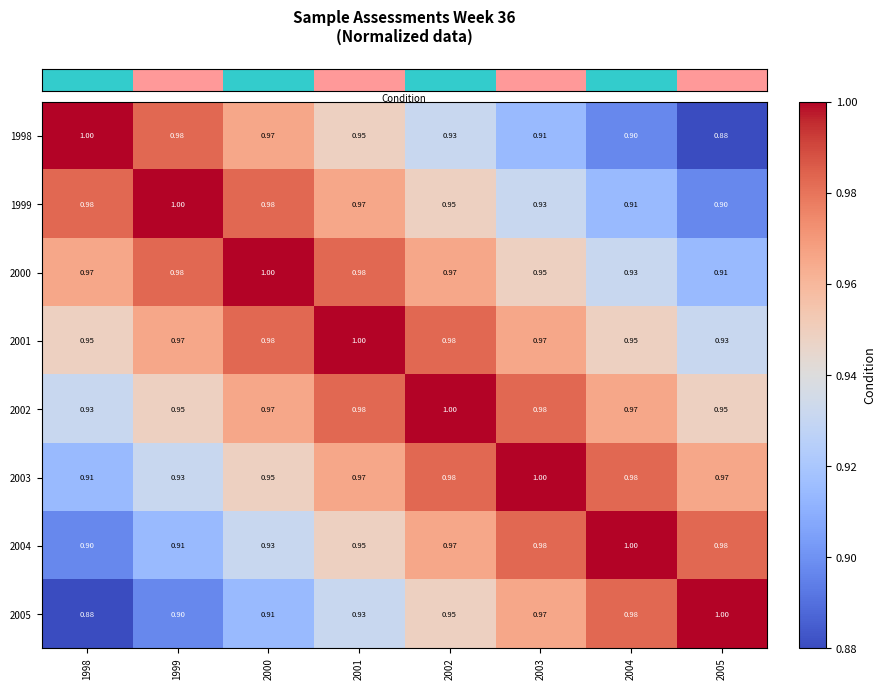

Is the value of 2005 at 2002 greater than the value of 1999 at 2000?

No